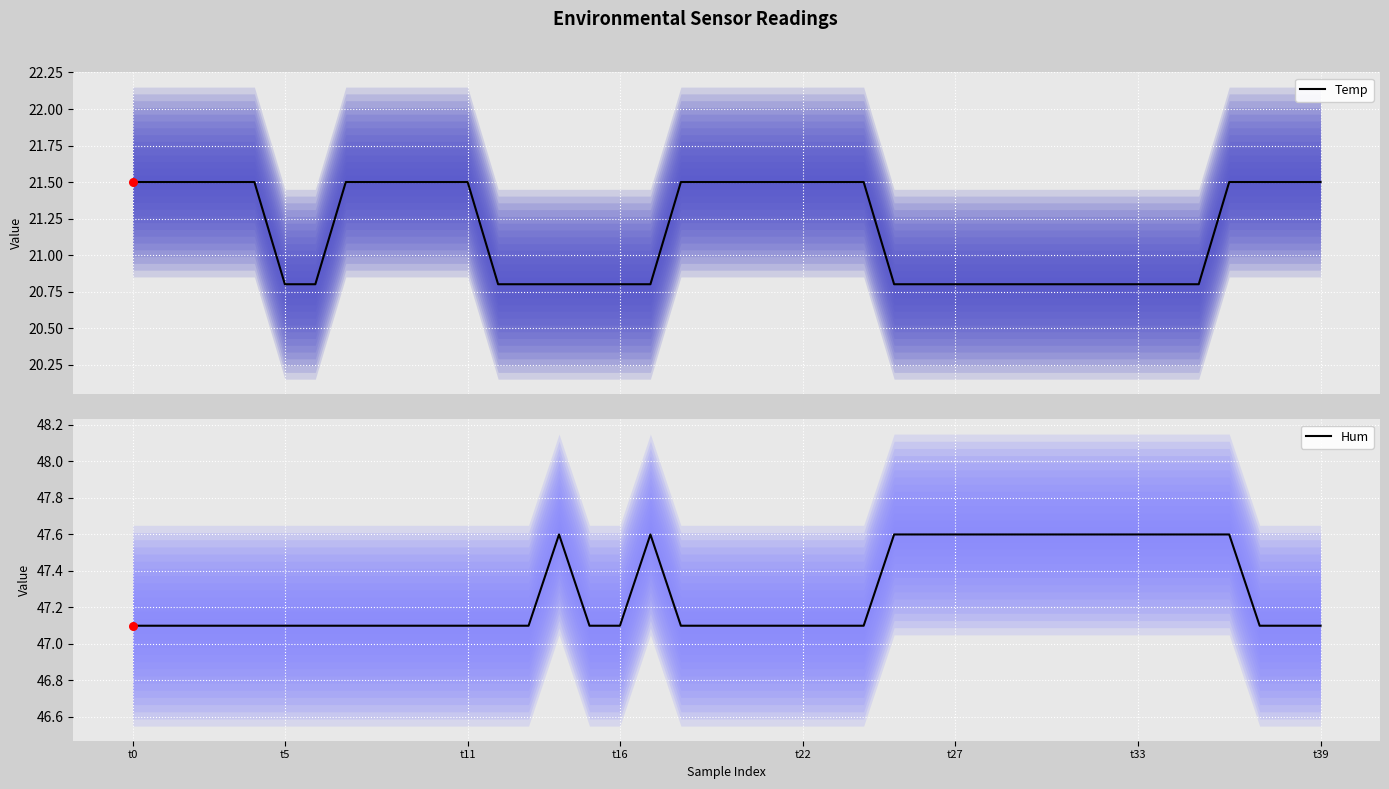

Which series contains the lowest Y value?

Temp